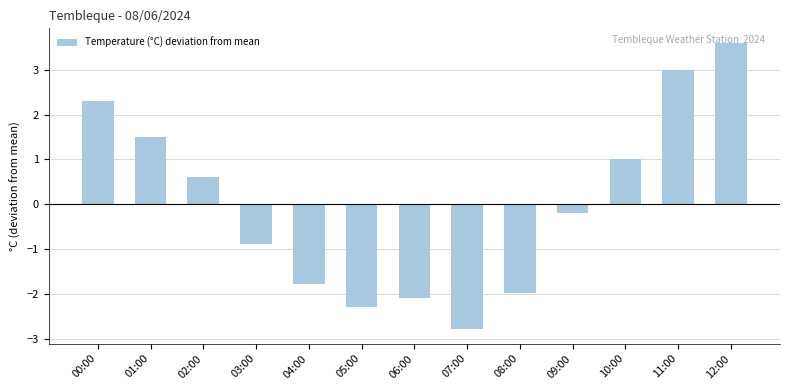

What is the change in value from 04:00 to 12:00?

+5.4